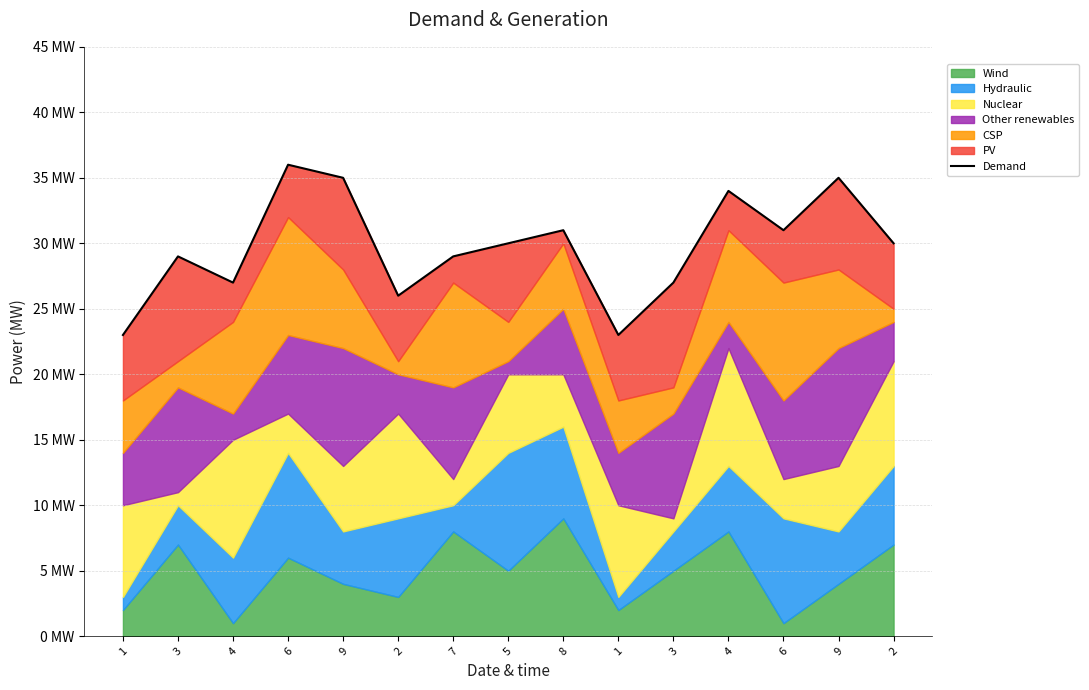

Reading left to right, extract all data points from this chart.

23	29	27	36	35	26	29	30	31	23	27	34	31	35	30